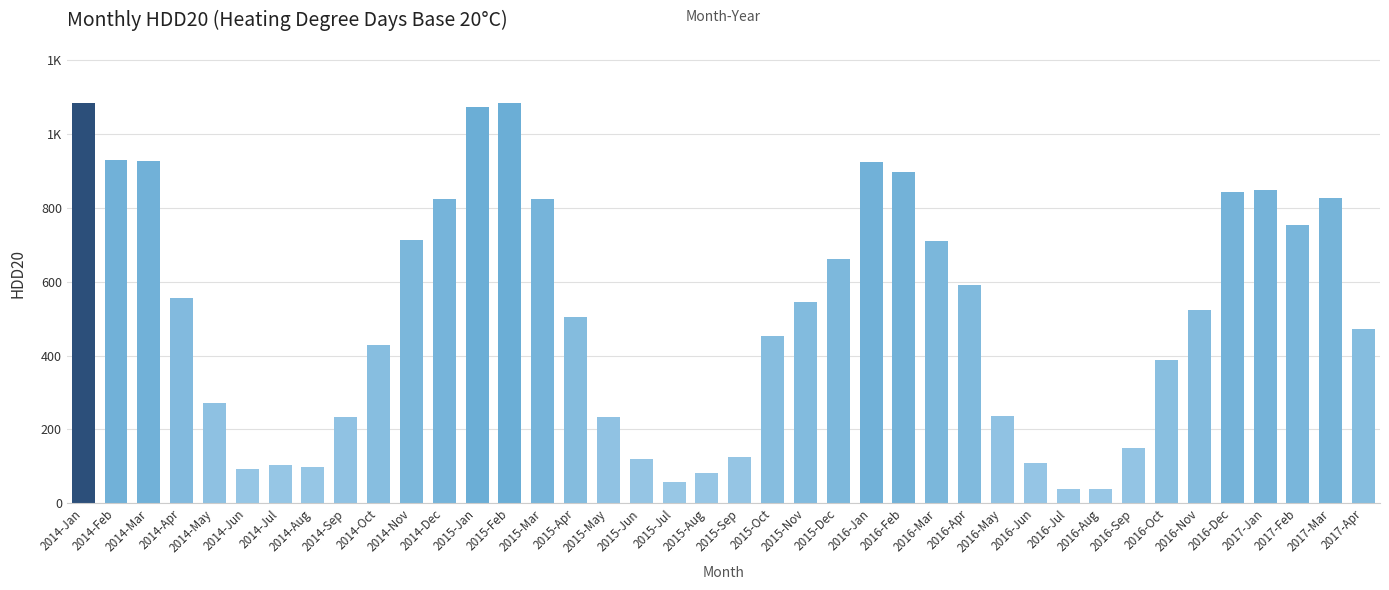

Is it true that the value at 2014-Sep is 344.8?

False